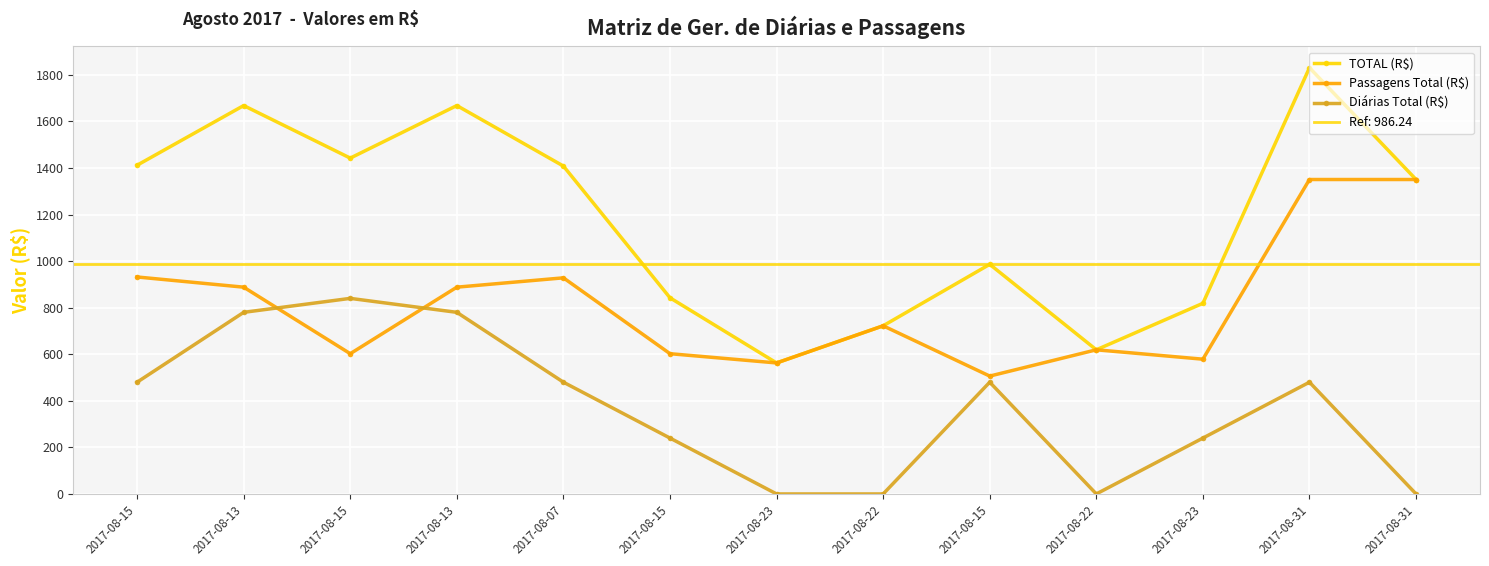

True or false: TOTAL (R$) and Diárias Total (R$) intersect in this chart.

False